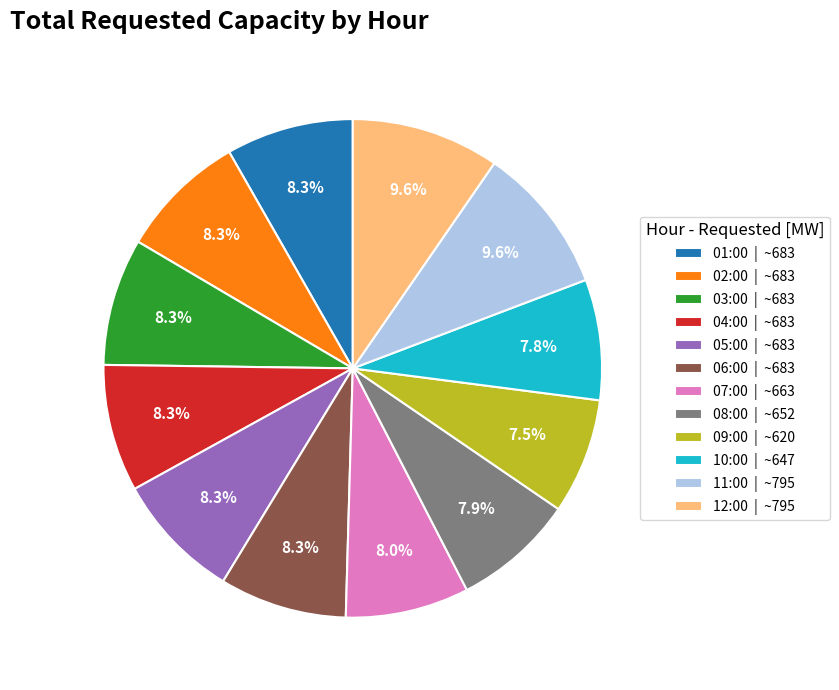

How many segments does this pie chart have?

12